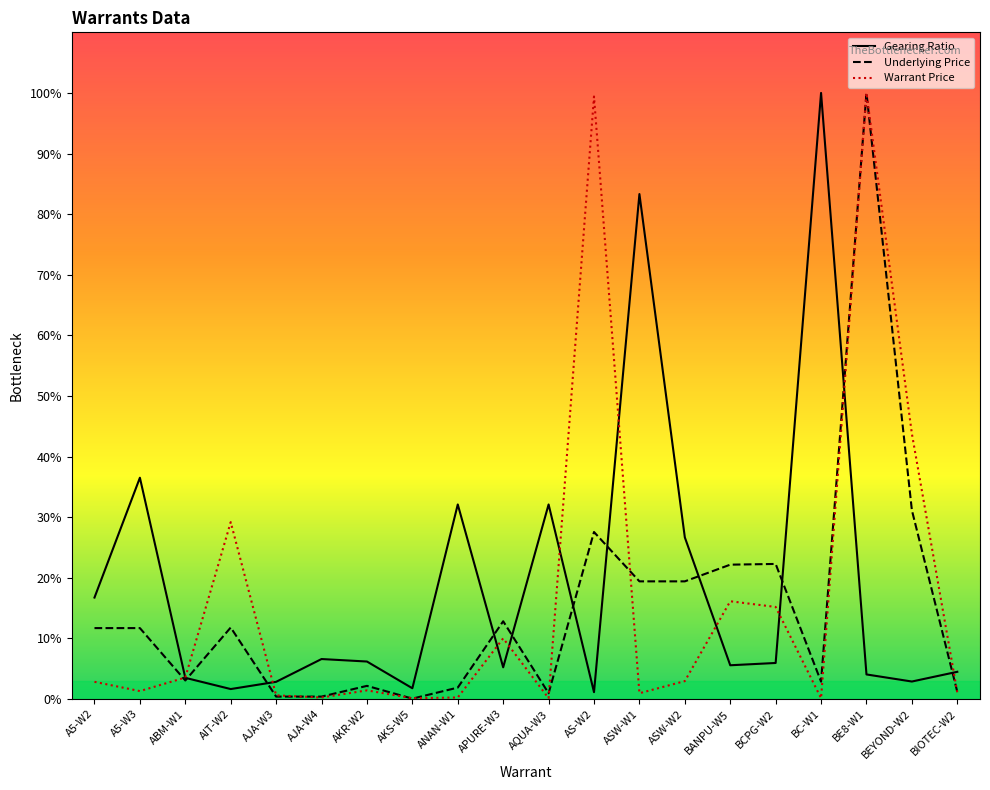

Rank the series by their average value, from lowest to highest.

Underlying Price, Warrant Price, Gearing Ratio